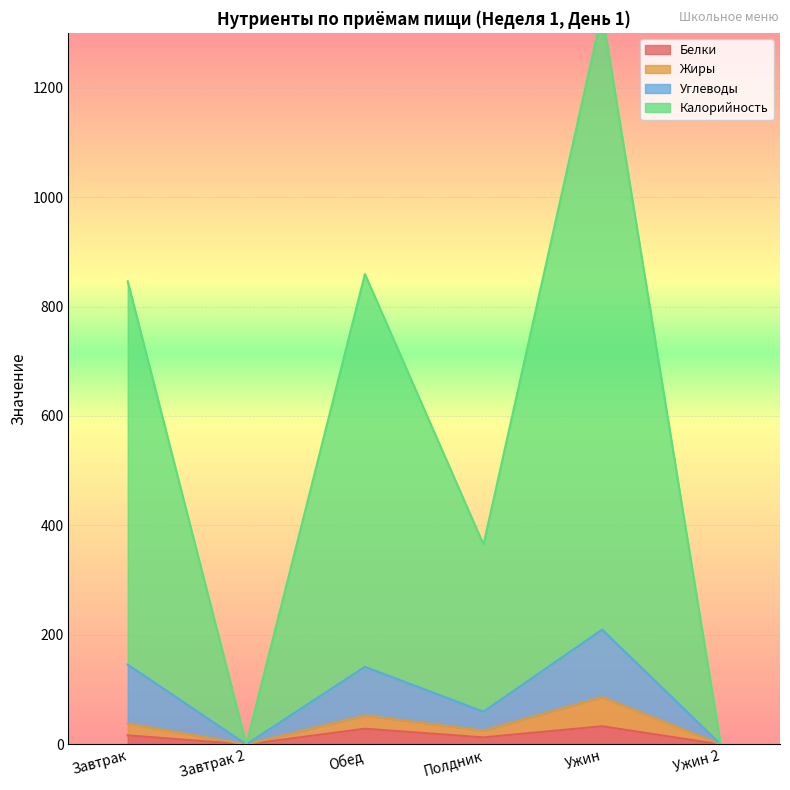

What is the difference between the maximum and minimum values in the Углеводы series?

209.7